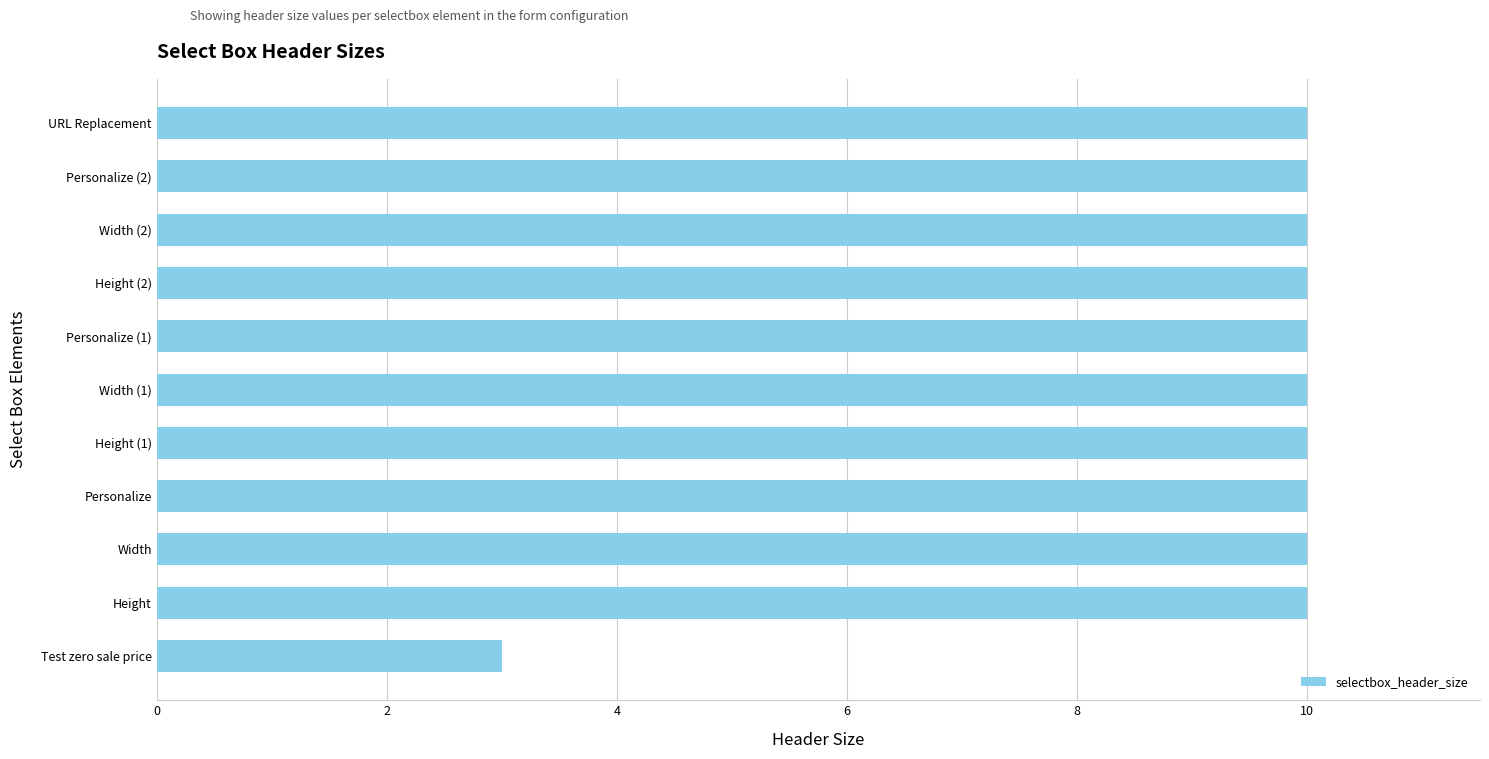

Is it true that the value at Height is 10?

True